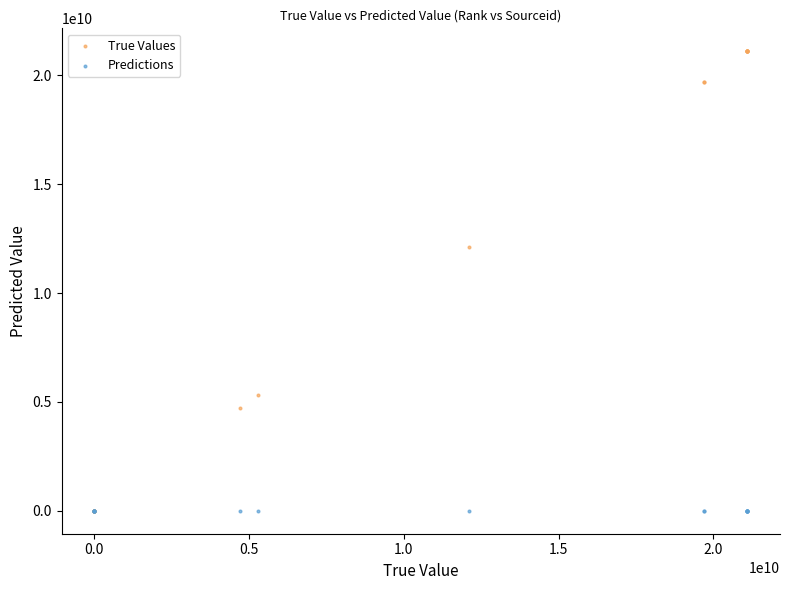

In the True Values series, what Y value is closest to 10550535940?

12100155625